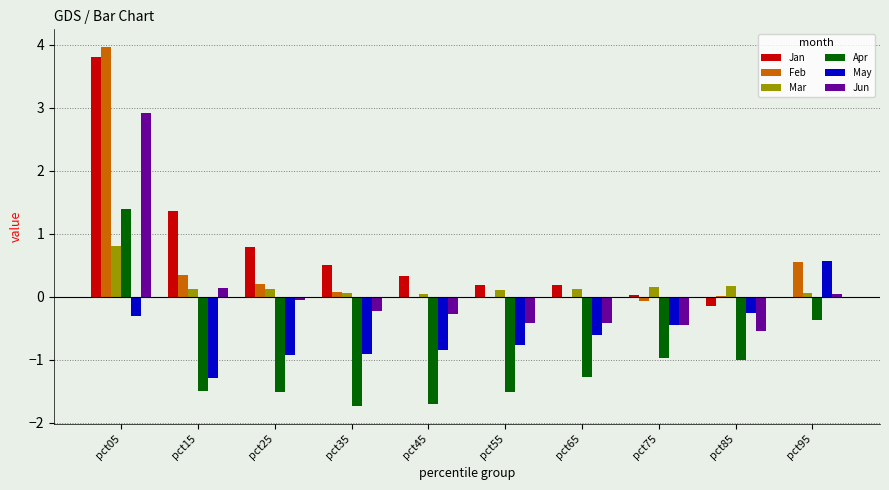

At which category does the chart reach its peak across all series?

pct05